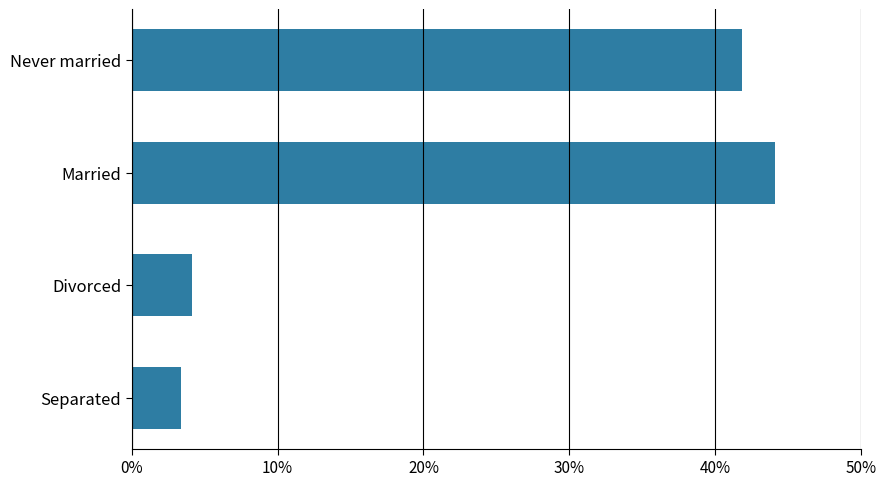

Between Never married and Married, which is larger?

Married